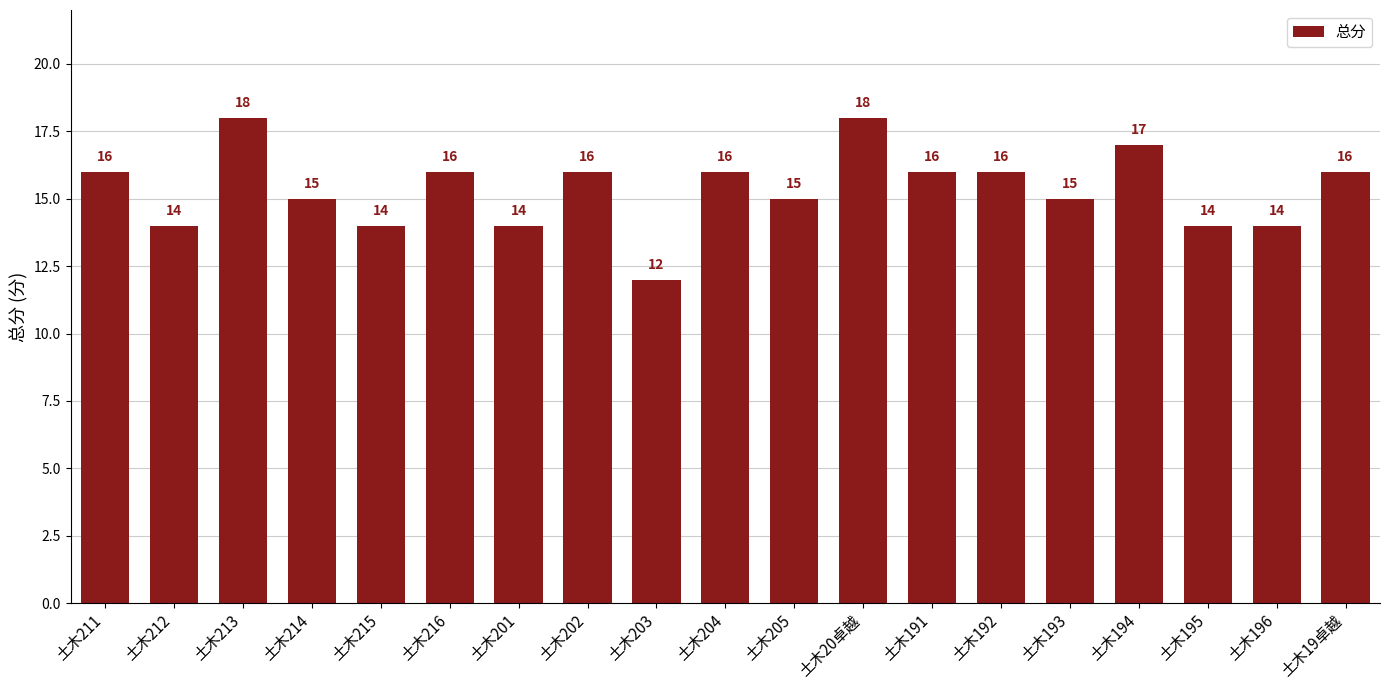

At which category does the chart reach its minimum across all series?

土木203